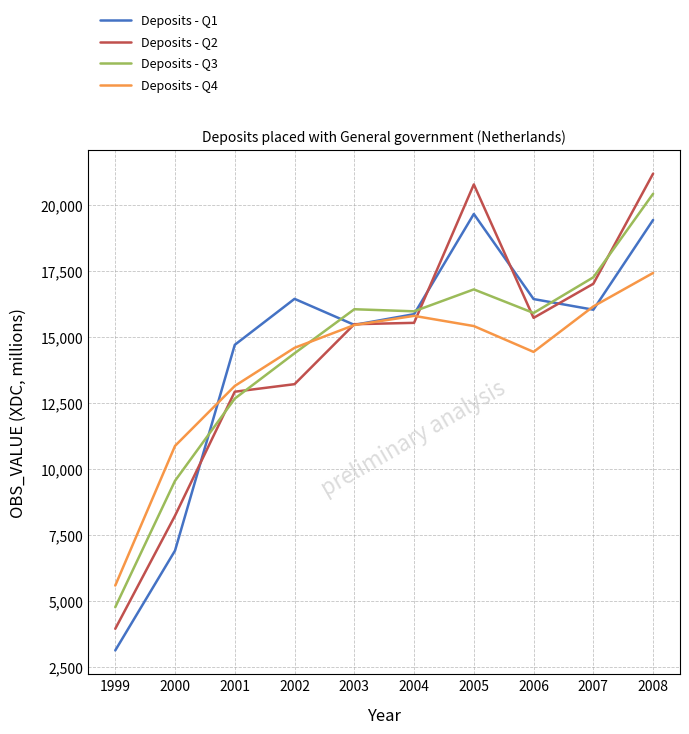

At how many categories does at least one series exceed 18699?

2